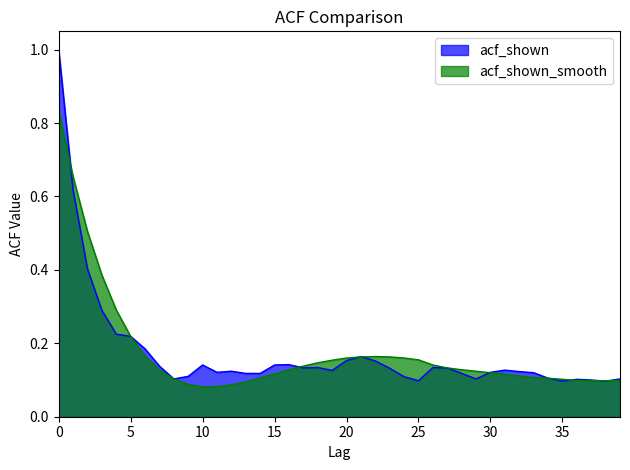

Where is the first local minimum for acf_shown?

8